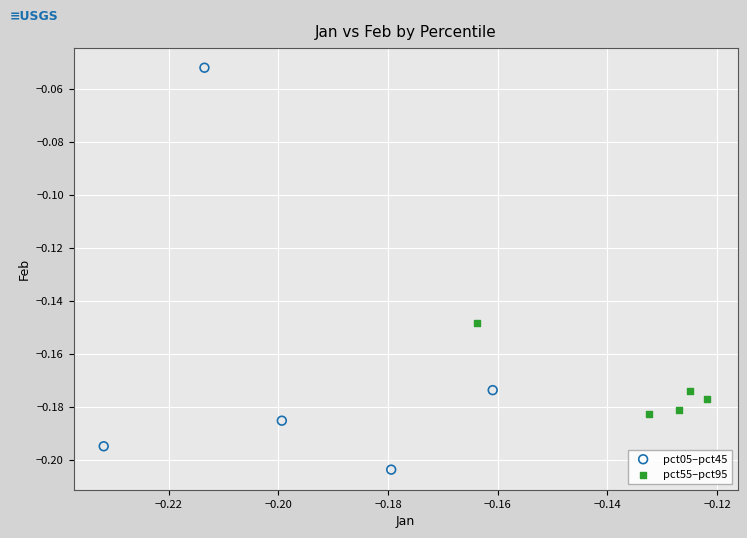

Which series reaches the minimum Y coordinate?

pct05–pct45